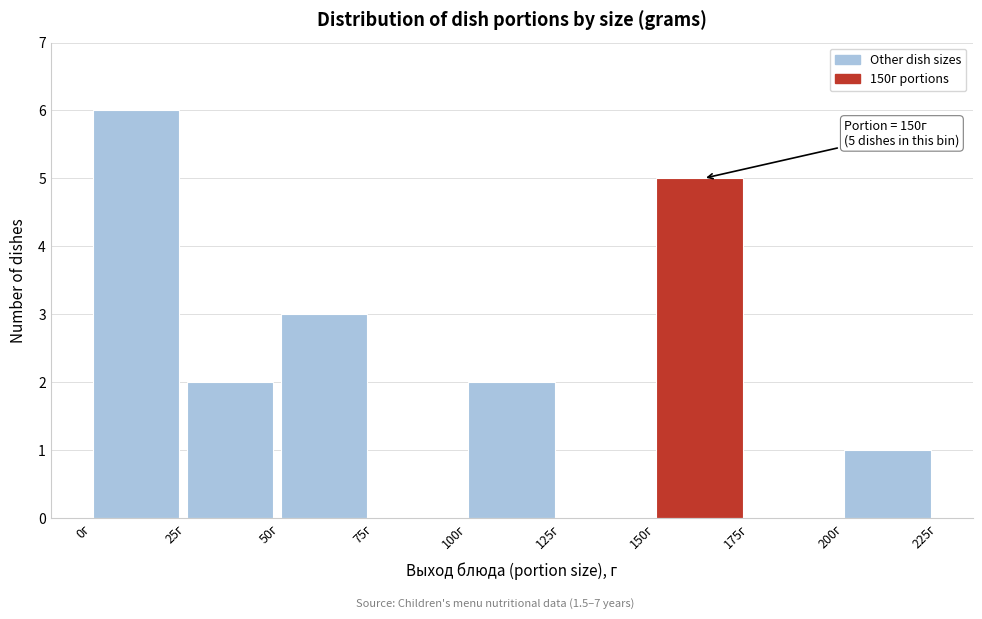

Over which range of the x-axis is the bar tallest?

0 to 25